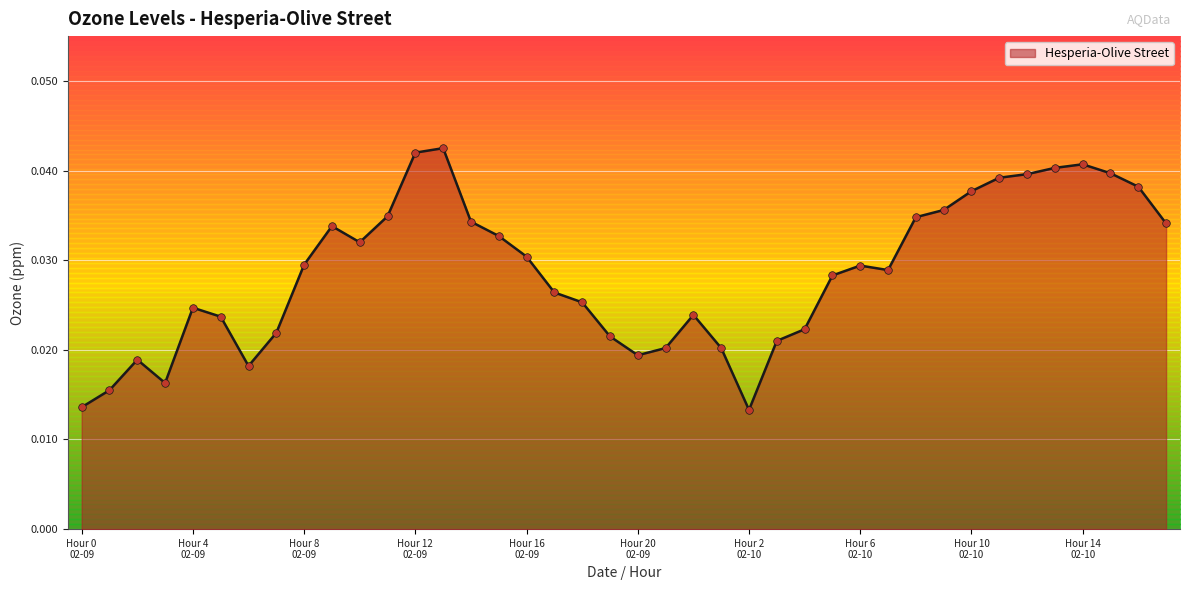

Between Hour 14
02-09 and Hour 0
02-09, which is larger?

Hour 14
02-09